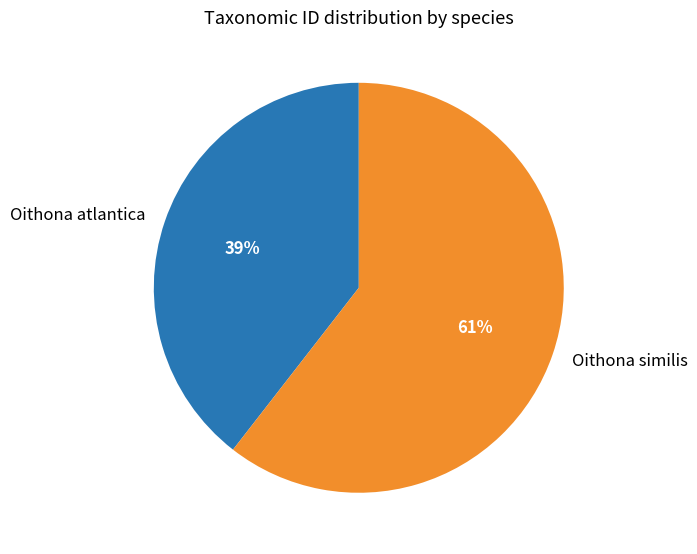

Which slice is the largest?

Oithona similis